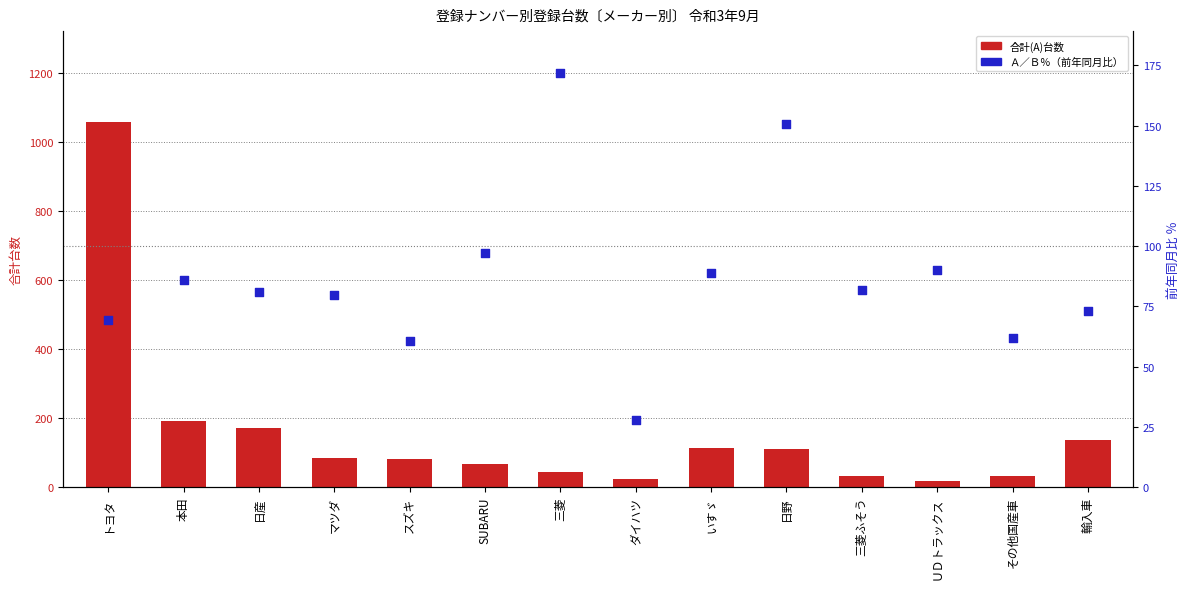

At how many categories does at least one series exceed 147?

5